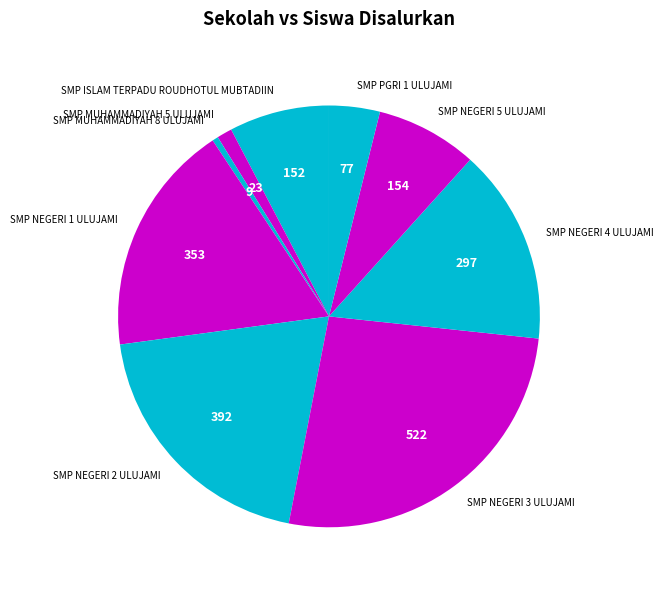

True or false: SMP NEGERI 4 ULUJAMI accounts for 5% of the total.

False